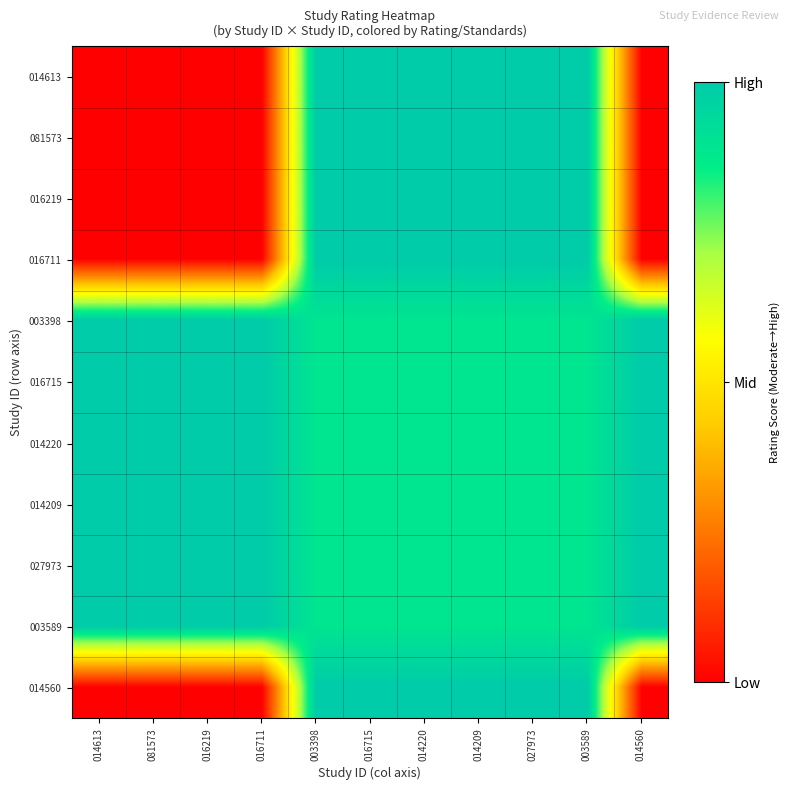

At which category is the sum across all series the highest?

003398